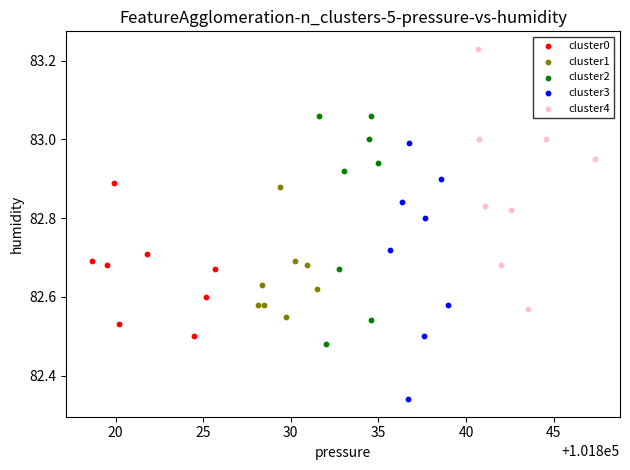

Which series contains the lowest Y value?

cluster3